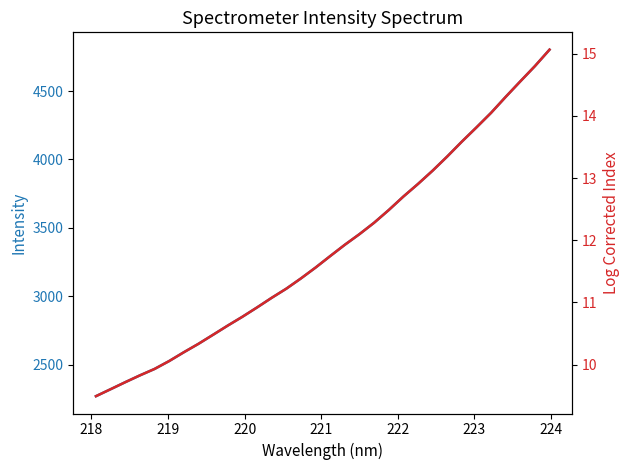

What is the sum of all Log Corrected values?

380.0